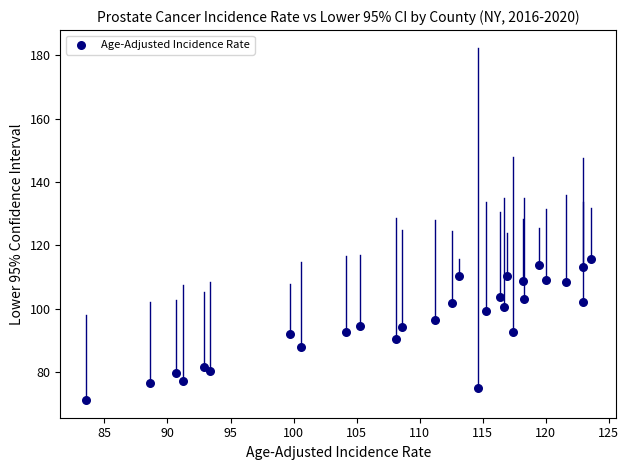

What is the range of X values (max minus min)?

40.1